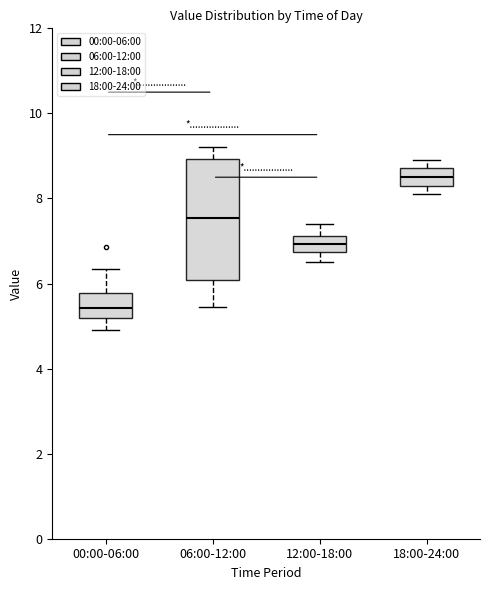

Which box has the lowest median line?

00:00-06:00